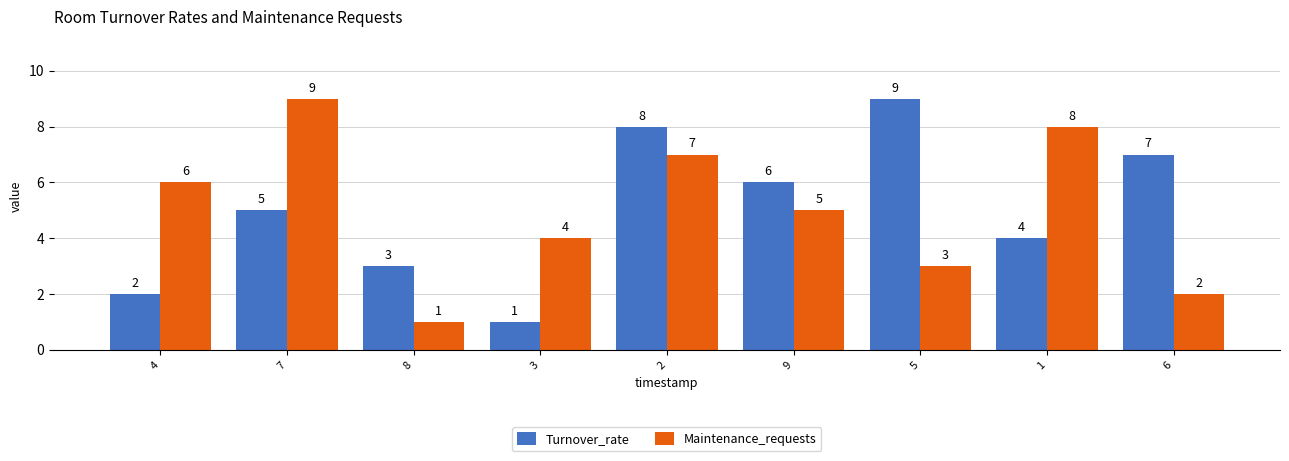

What is the maximum value for Maintenance_requests?

9